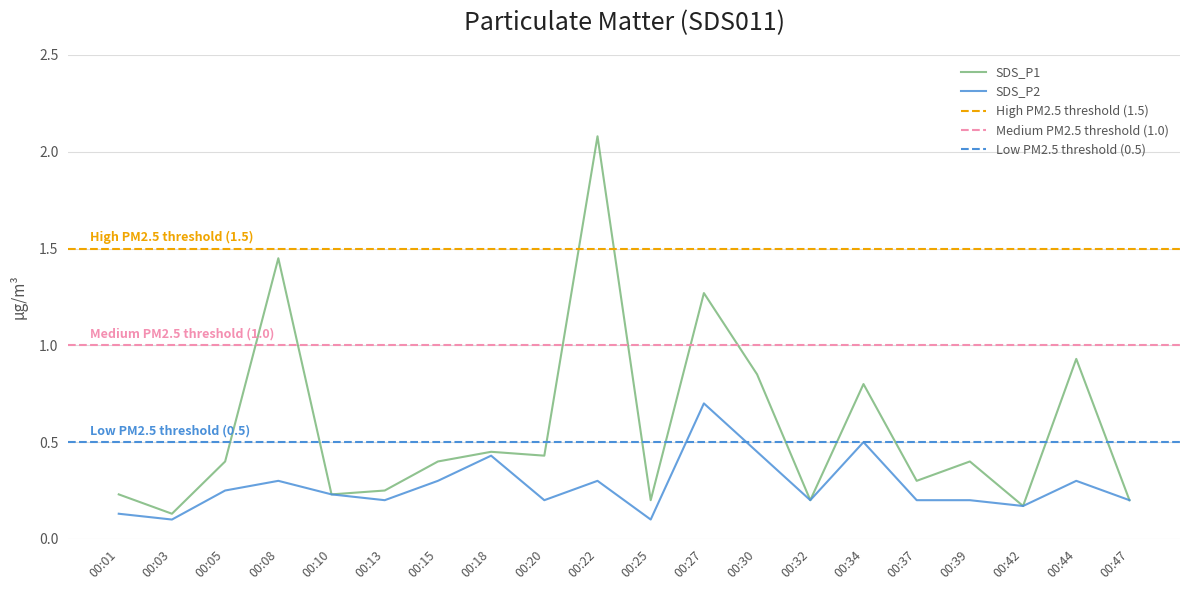

Where is the first local minimum for SDS_P1?

00:03